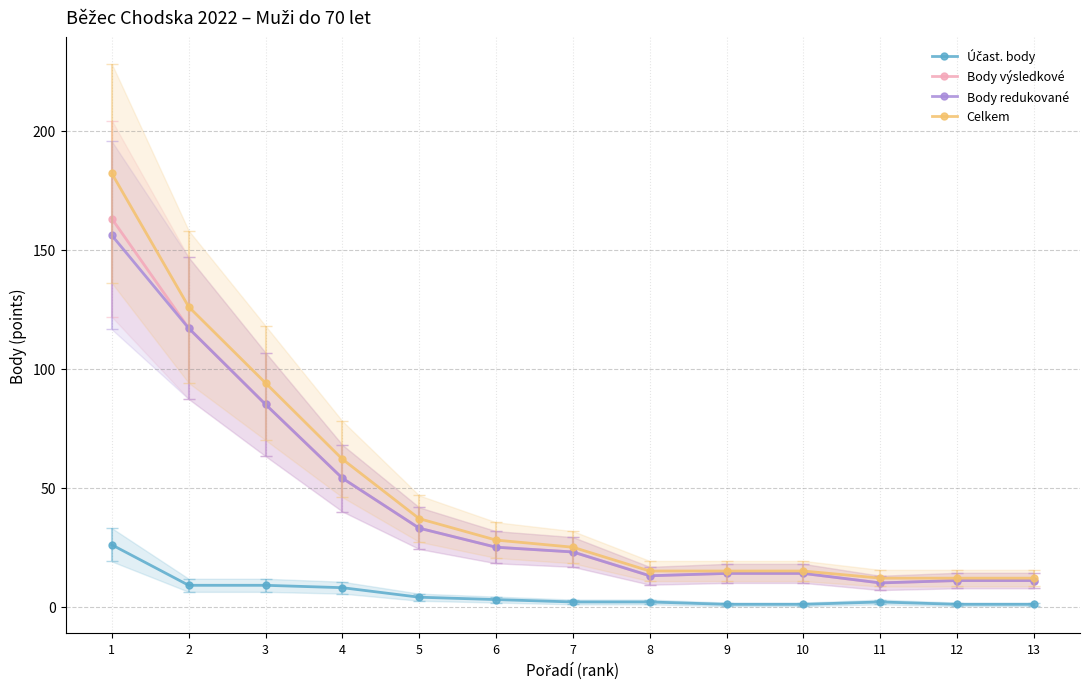

True or false: Celkem and Body redukované intersect in this chart.

False